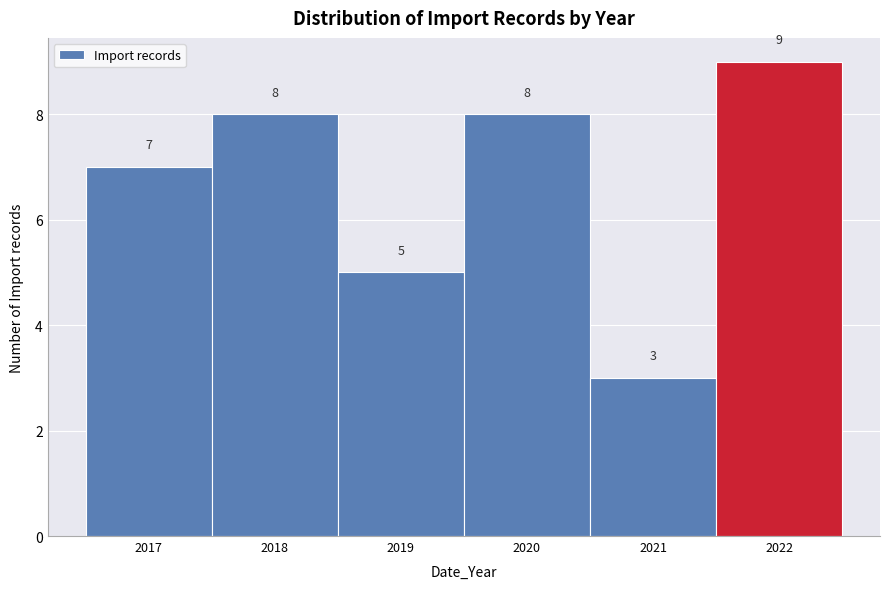

Reading left to right, transcribe this chart: for each bar, give the range it covers on the x-axis and its height.

2016.5 to 2017.5: 7
2017.5 to 2018.5: 8
2018.5 to 2019.5: 5
2019.5 to 2020.5: 8
2020.5 to 2021.5: 3
2021.5 to 2022.5: 9